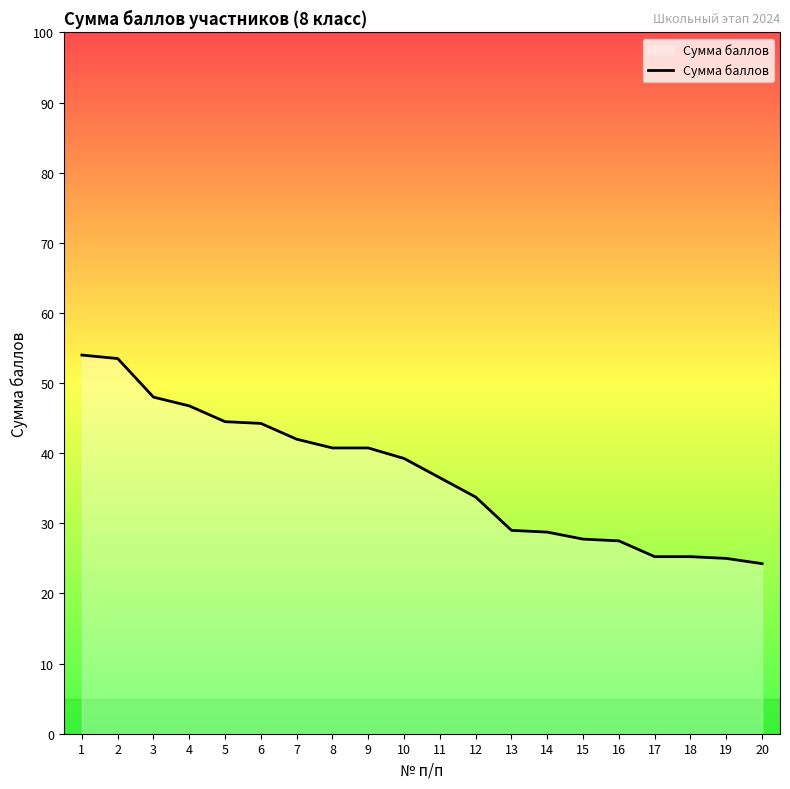

How many lines are shown in the chart?

1